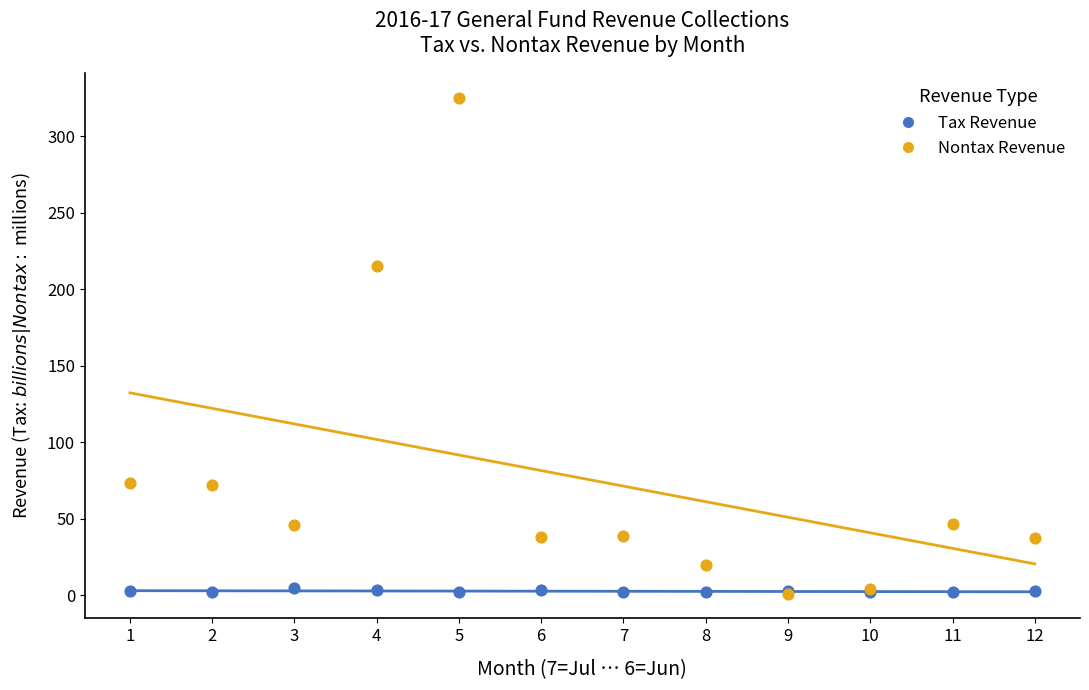

In the Nontax Revenue series, what Y value is closest to 163?

215.1